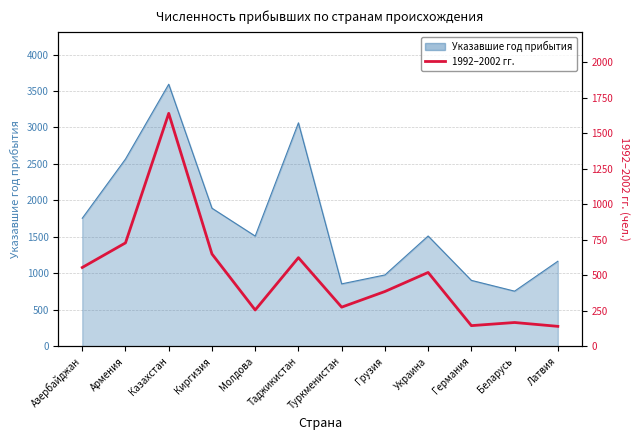

At which category does the data reach its first local peak?

Казахстан